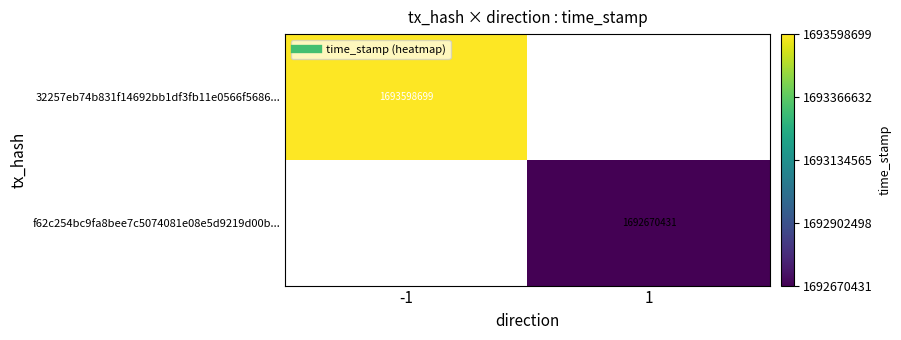

Is it true that 32257eb74b831f14692bb1df3fb11e0566f5686... equals 2326490984.3 at -1?

False